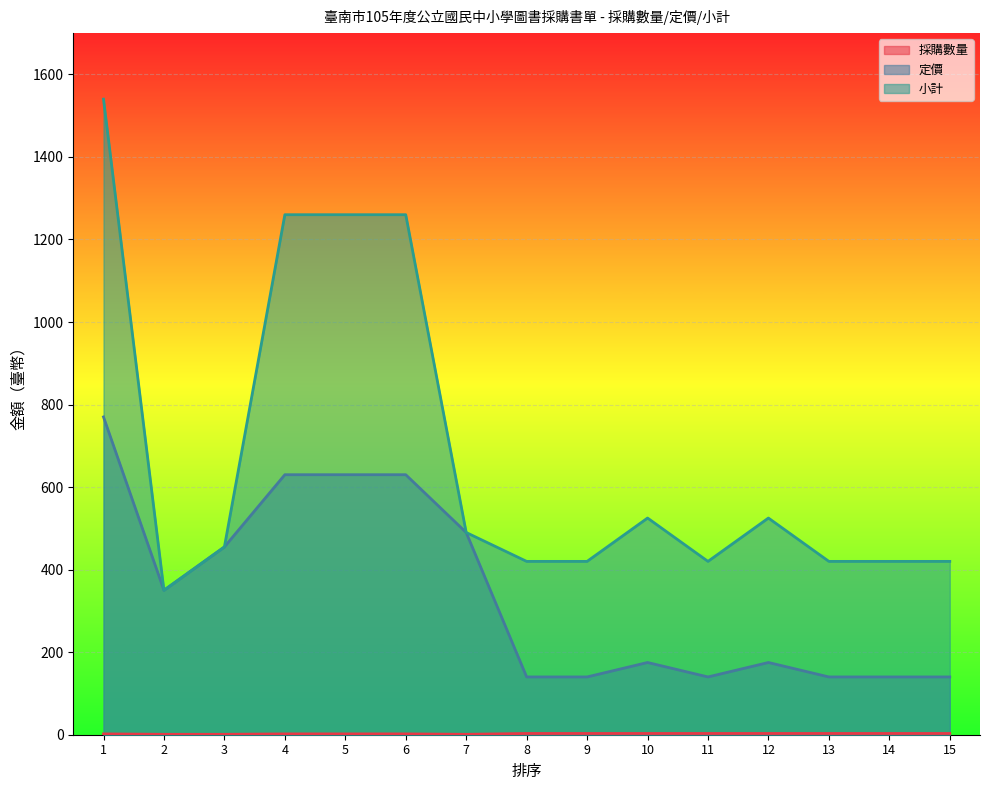

What is the difference between the maximum and minimum values in the 小計 series?

1190